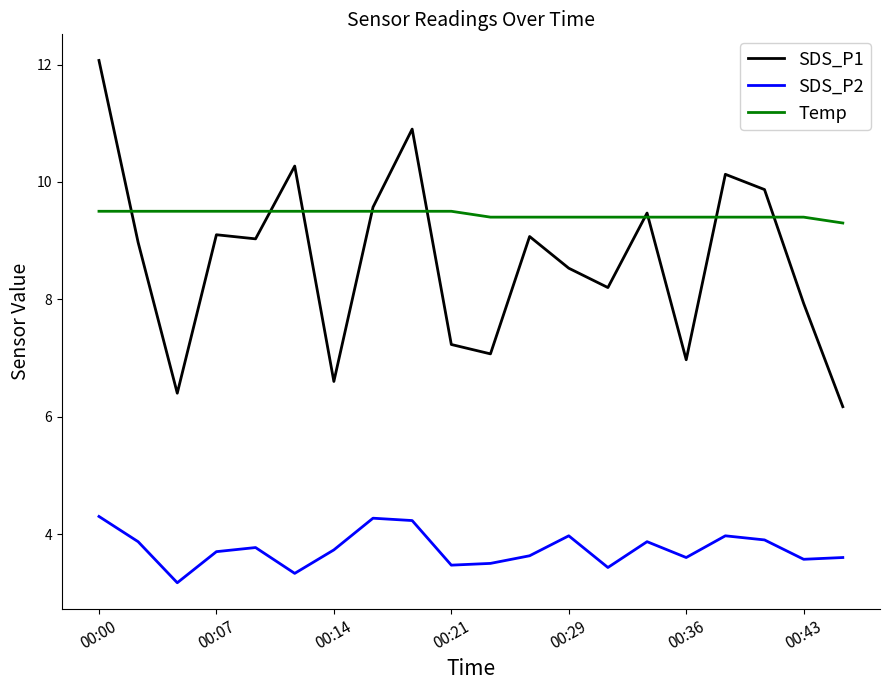

Which series has the largest total across all categories?

Temp